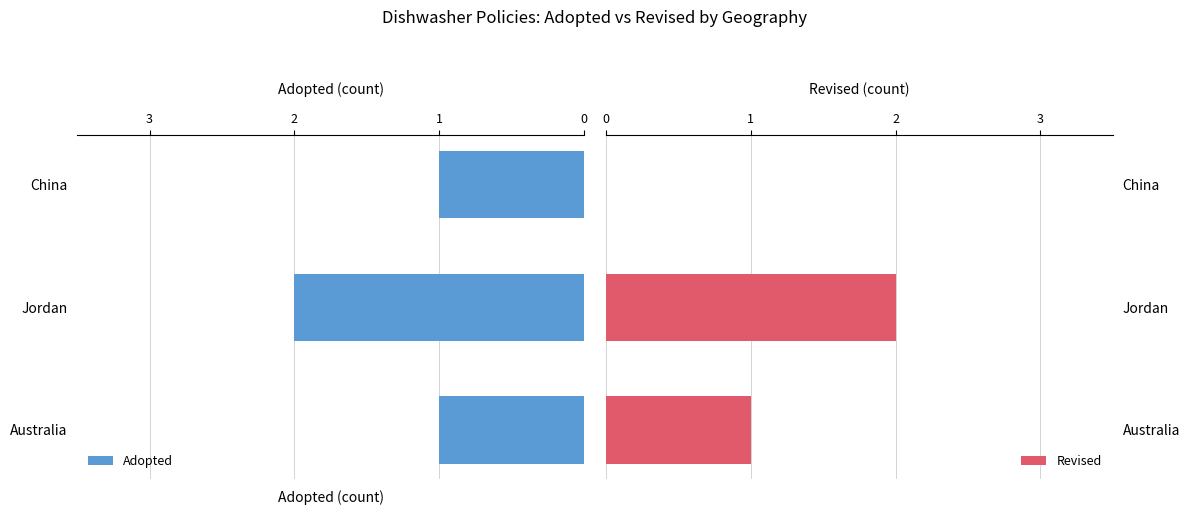

Does the chart contain any negative values?

Yes